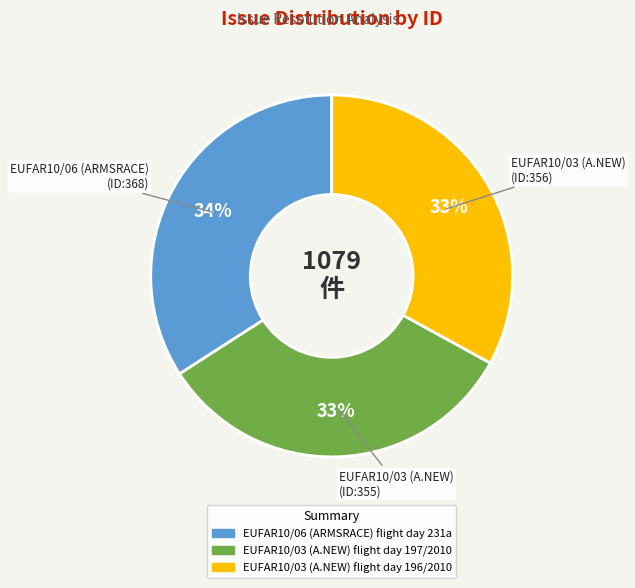

Is there a majority slice in this chart?

No